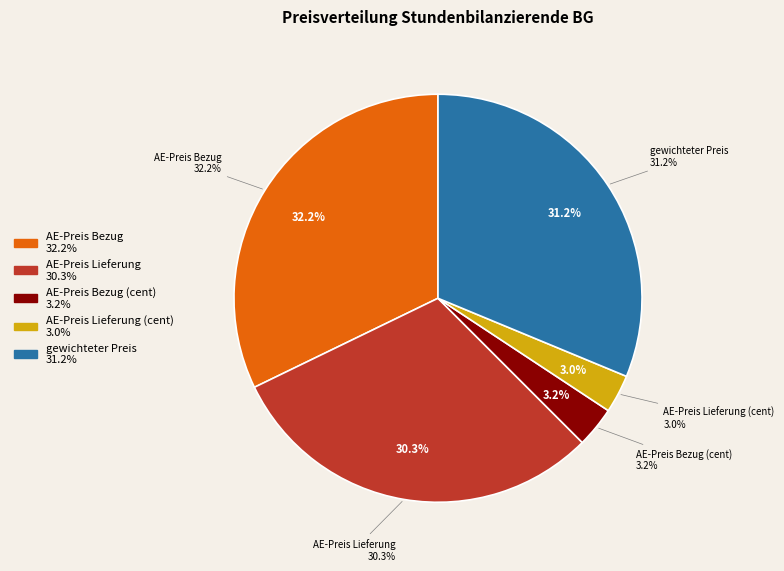

To the nearest percent, what is the difference between the AE-Preis Bezug and AE-Preis Bezug (cent) slice percentages?

29%